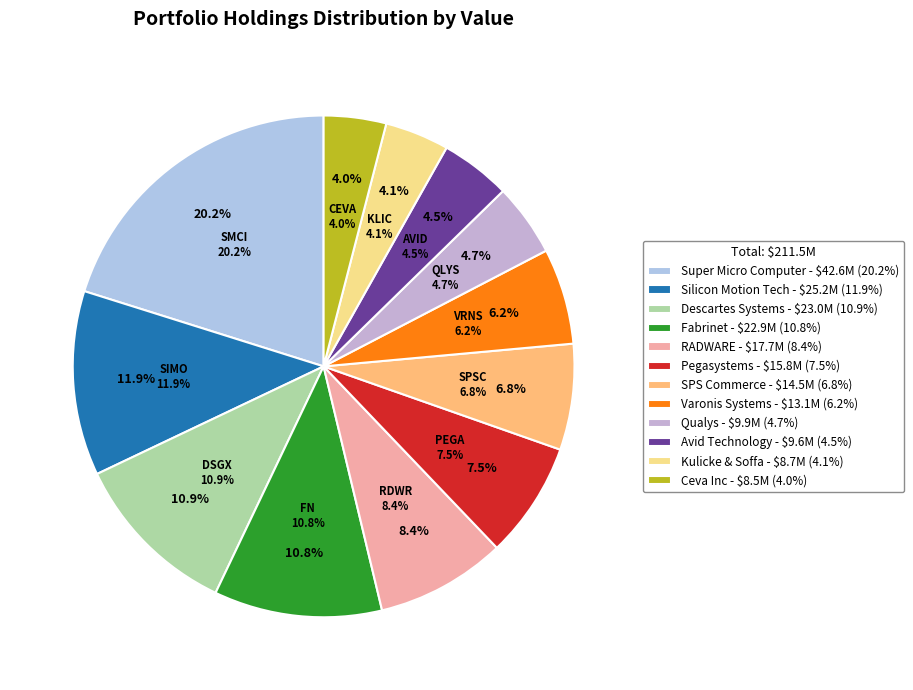

Is there any slice that represents more than half of the pie?

No